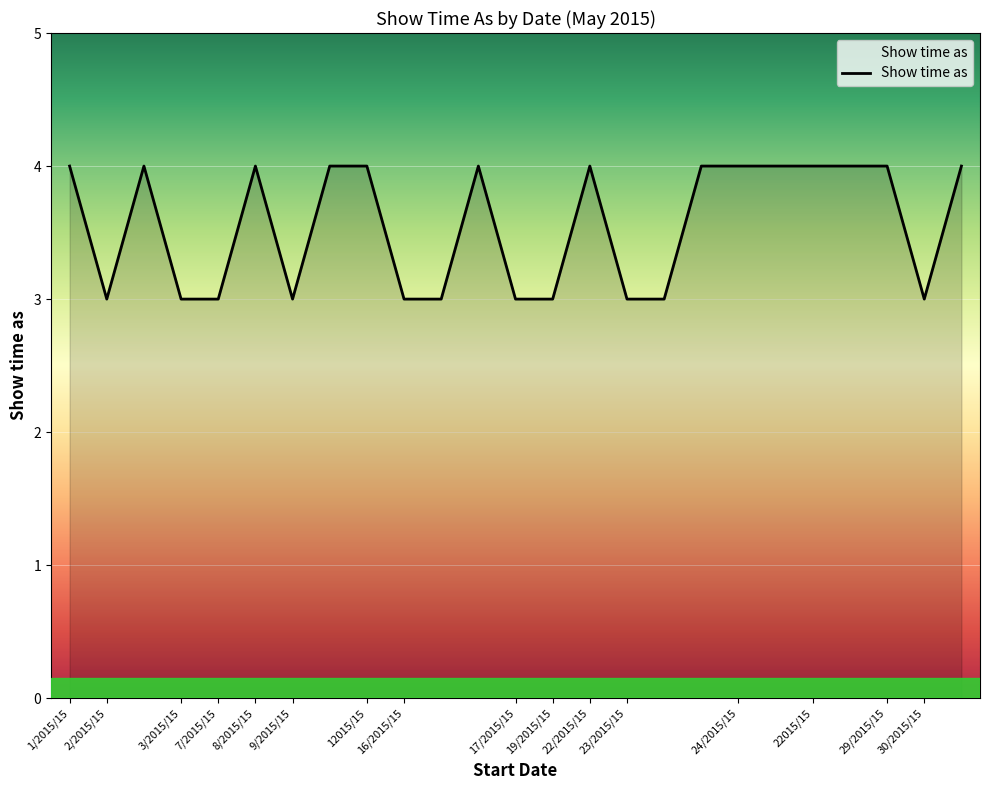

What is the sum of all values?

89